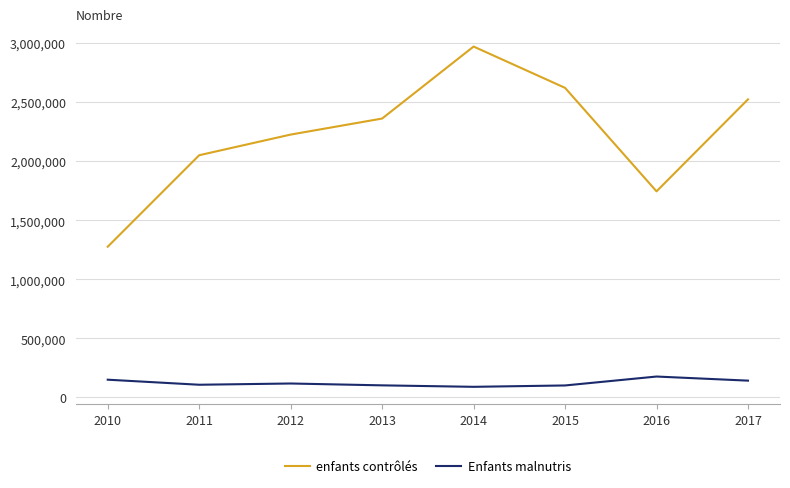

Is this an area chart (filled region under the line)?

No